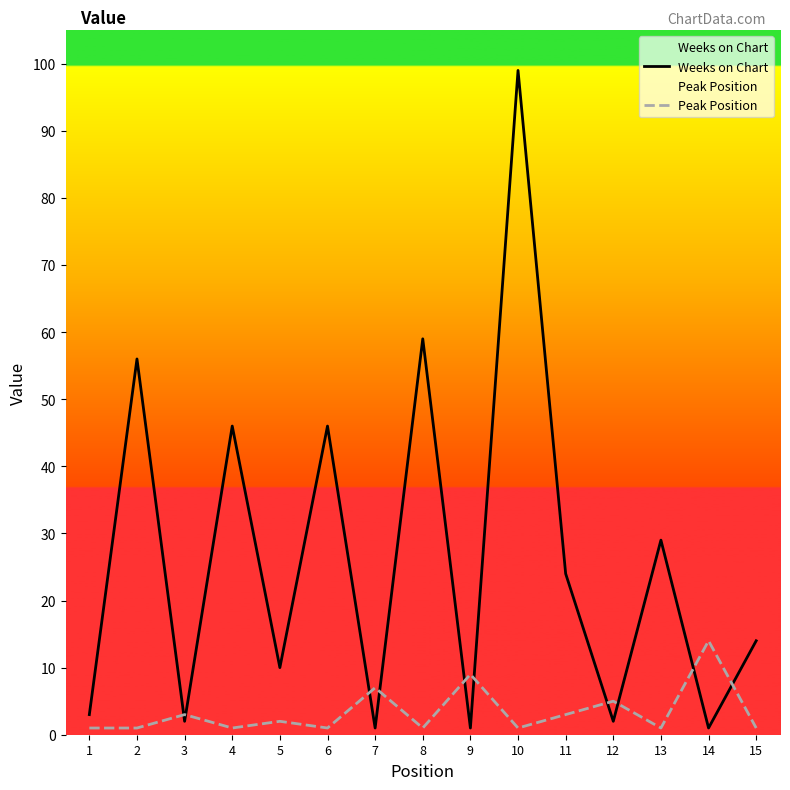

Where is Peak Position nearest to the value 7?

7